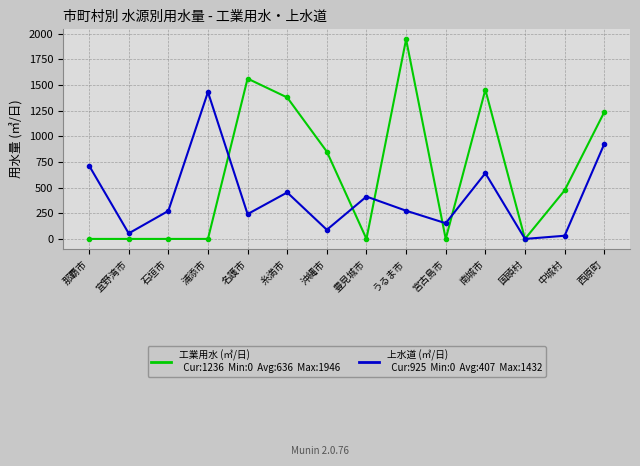

What is the spread (max minus min) of values at 糸満市?

926